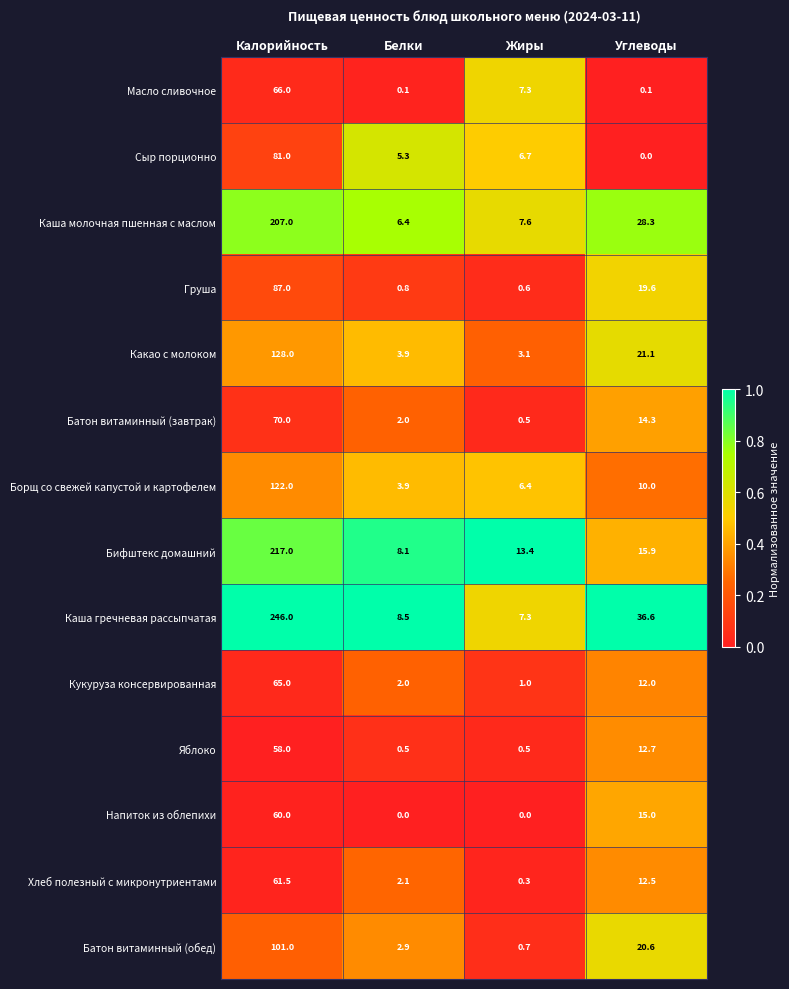

What is the greatest value displayed?

246.0